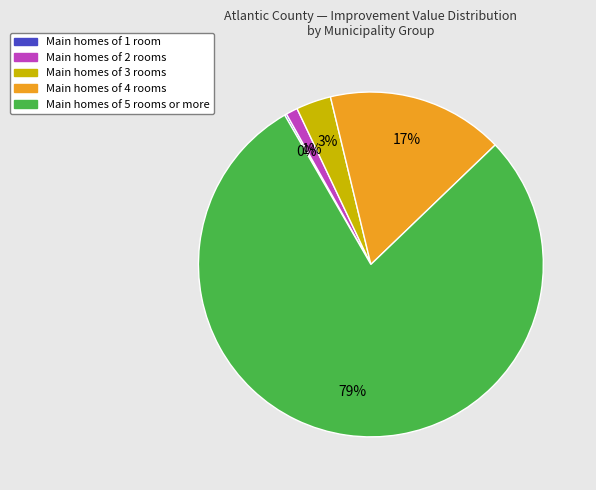

Does any single category account for the majority?

Yes